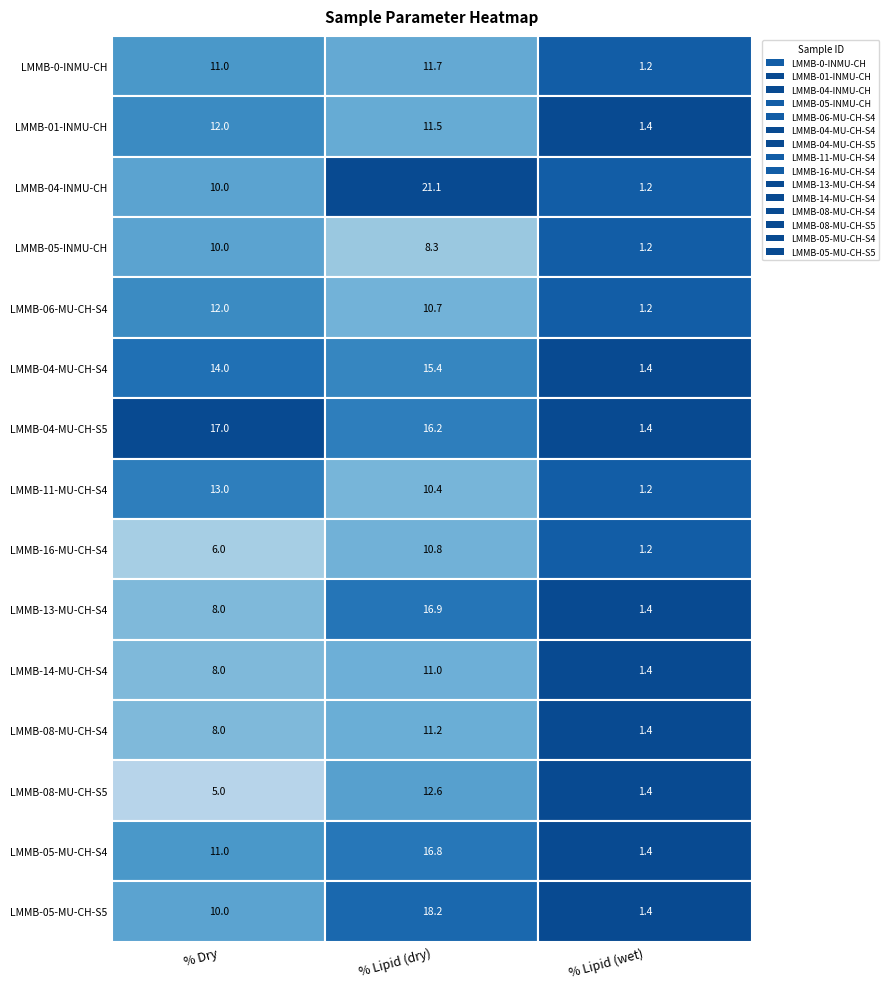

Is the value of LMMB-14-MU-CH-S4 at 1 greater than the value of LMMB-04-MU-CH-S5 at 2?

Yes